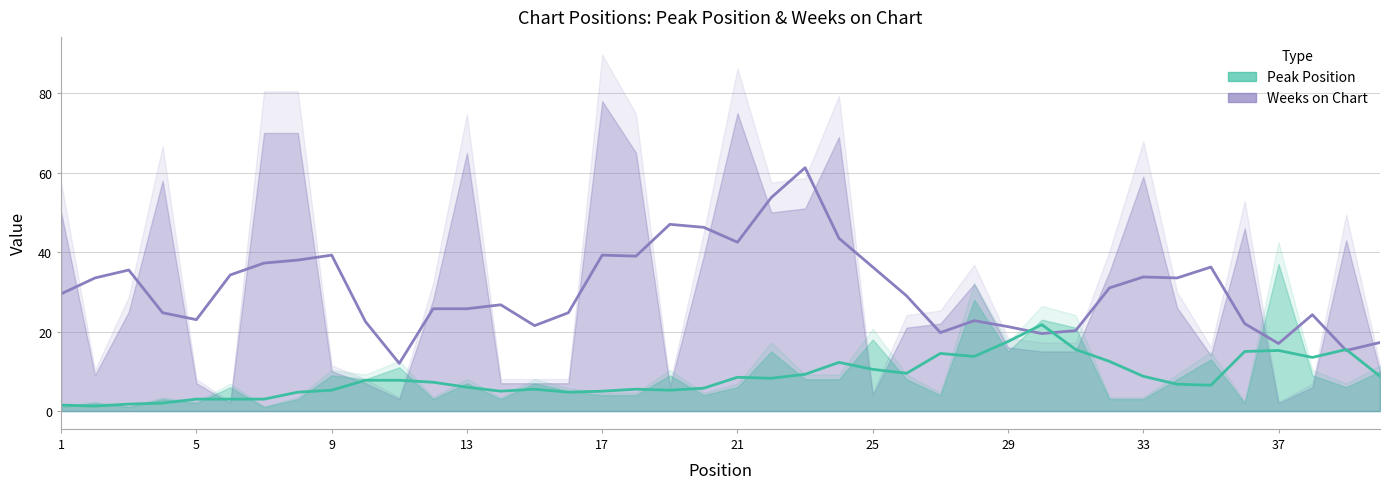

What is the minimum value for Weeks on Chart?

2